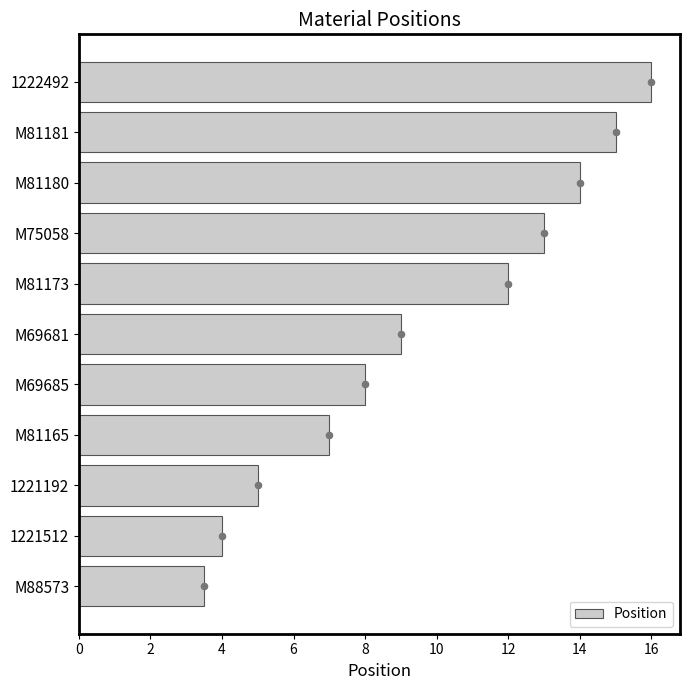

What is the sum of all Position values?

106.5